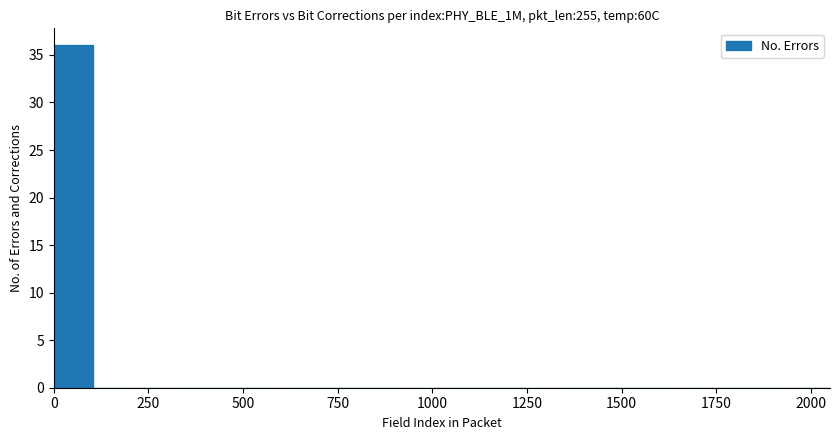

Read against the x-axis, roughly where is the centre of the tallest bar?

50